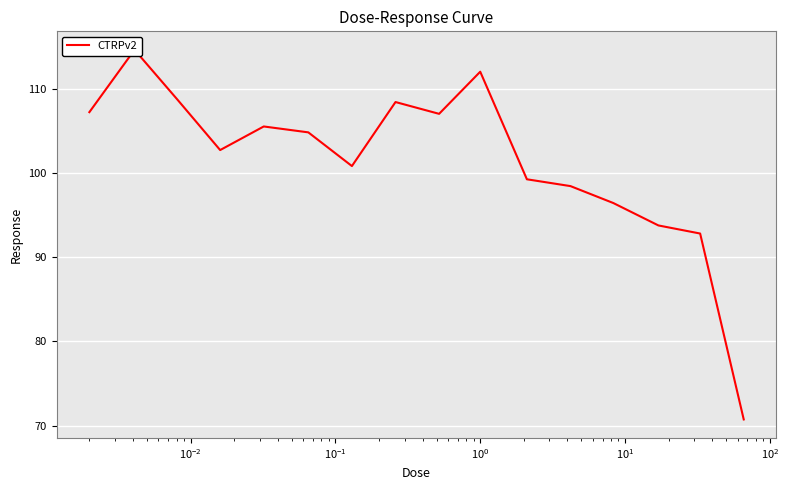

What is the sum of all values?

1623.0